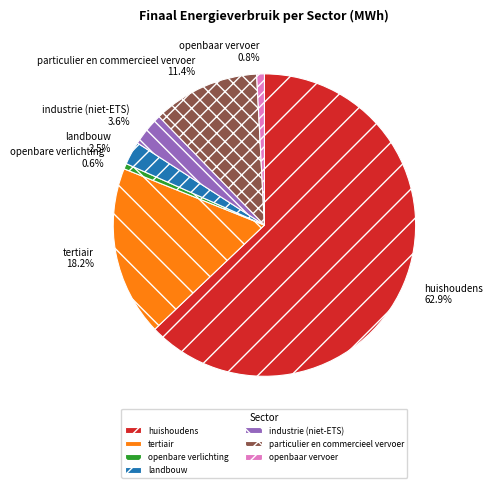

Which slice is the largest?

huishoudens